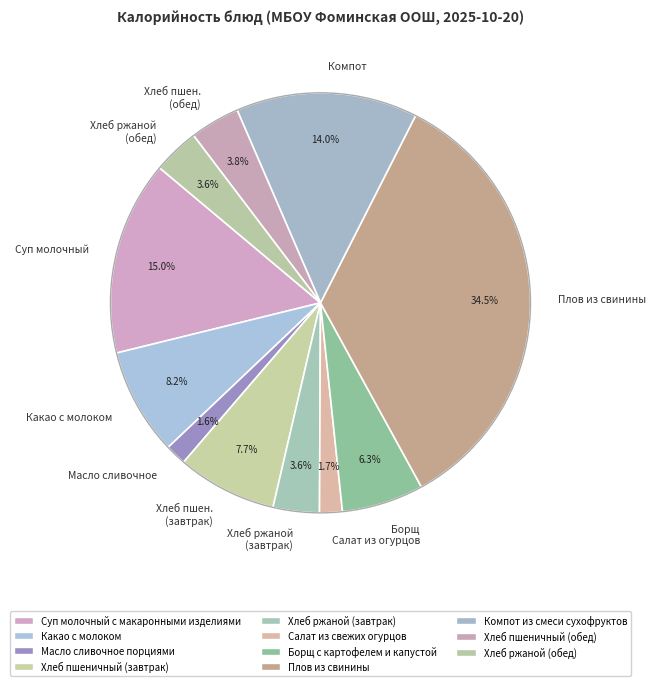

To the nearest percent, what is the difference between the largest and smallest slice percentages?

33%